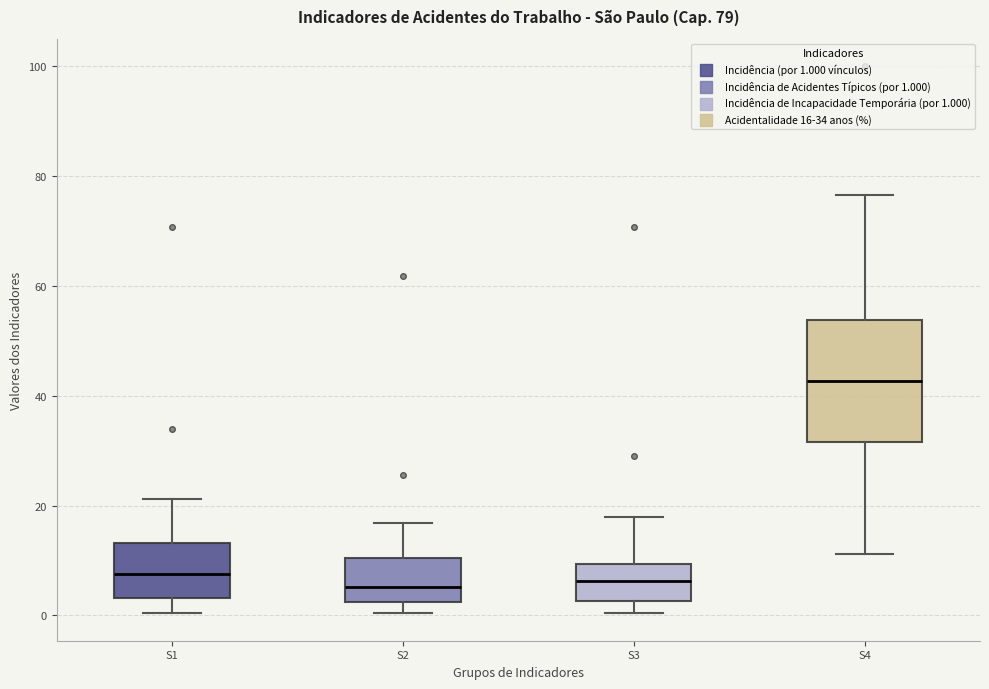

Which box is the tallest, from its lower edge to its upper edge?

S4